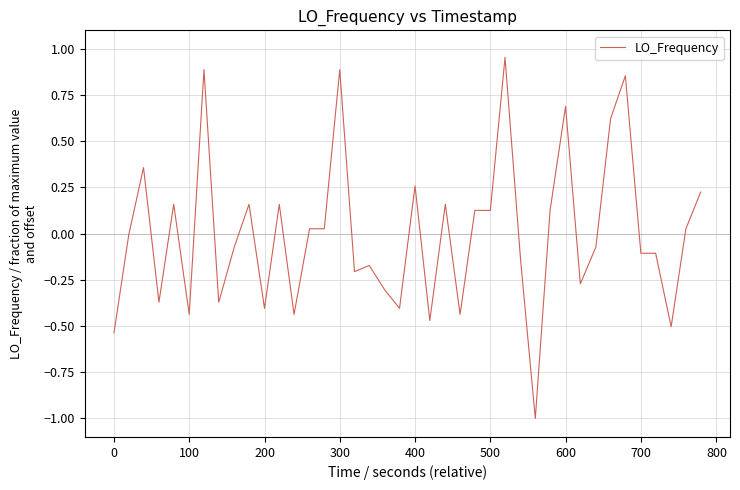

What is the smallest value displayed?

-1.0